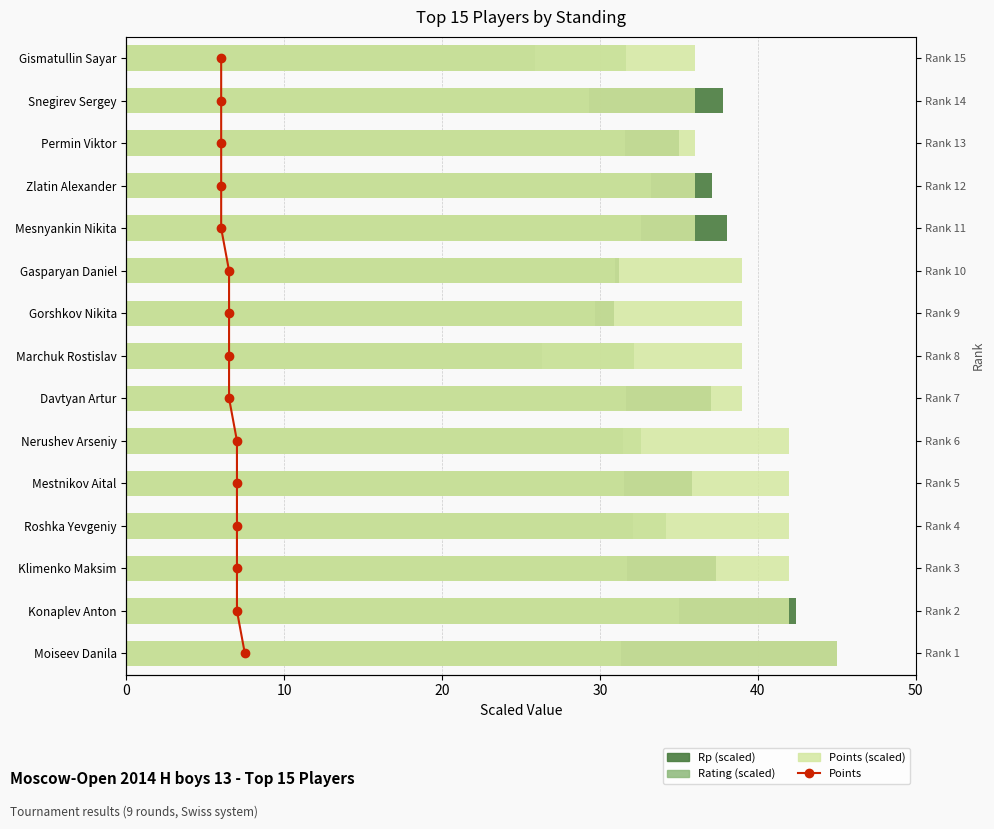

How many Points (scaled) values are between 36 and 42?

14